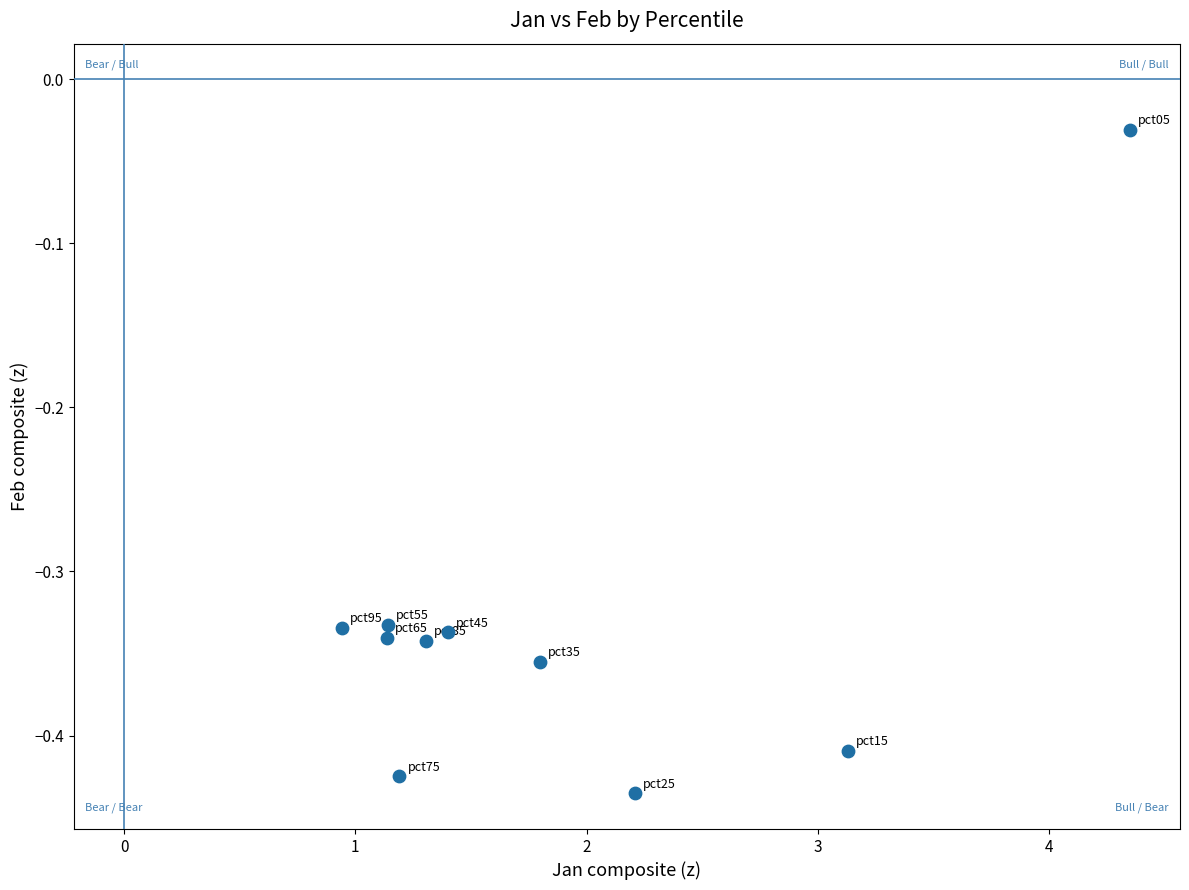

What is the range of Y values (max minus min)?

0.4